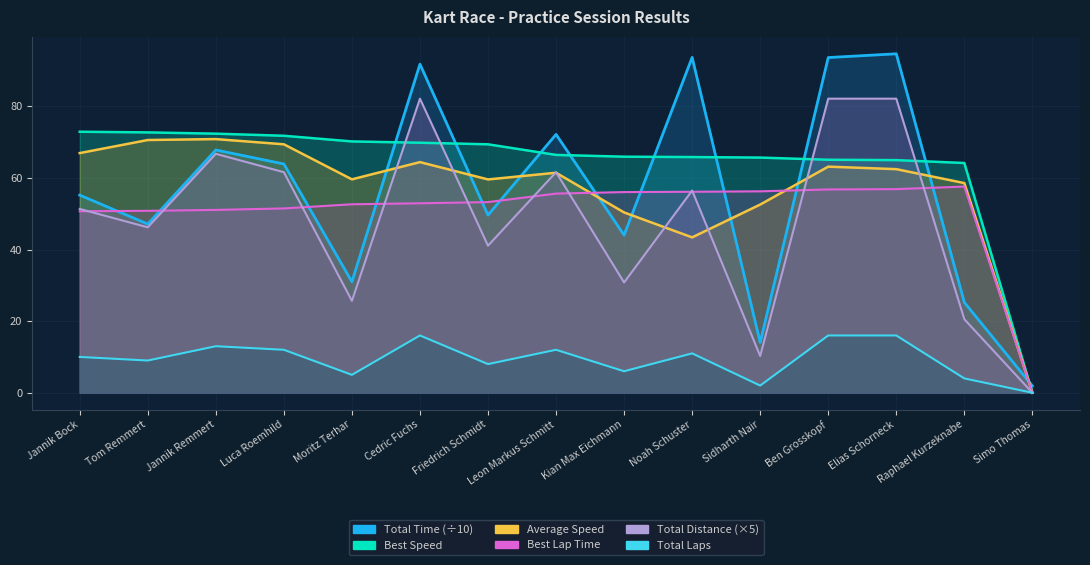

Which has a higher value, Noah Schuster or Luca Roemhild?

Luca Roemhild